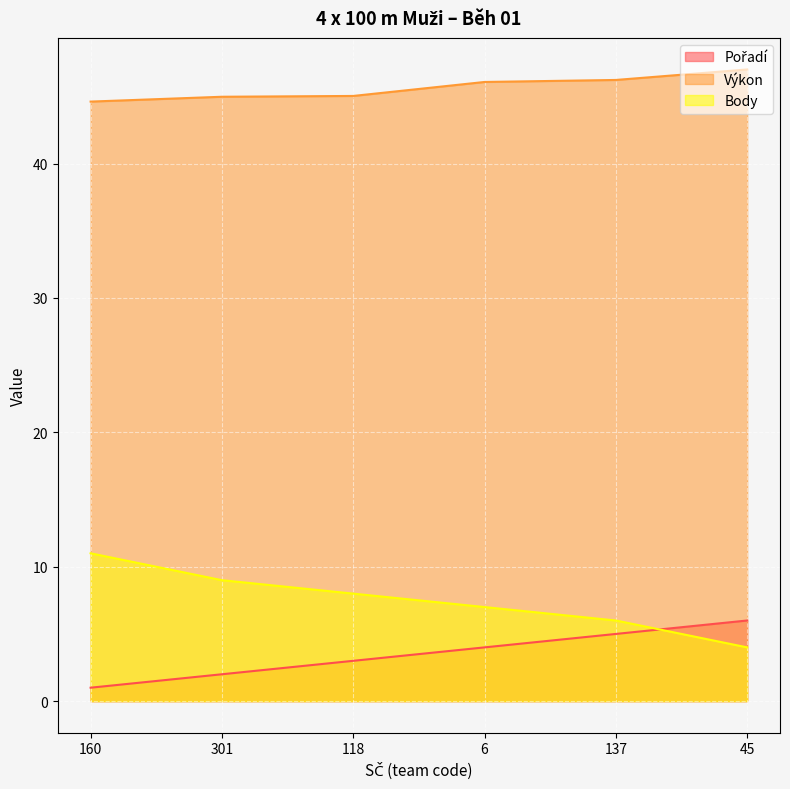

How many lines are shown in the chart?

3